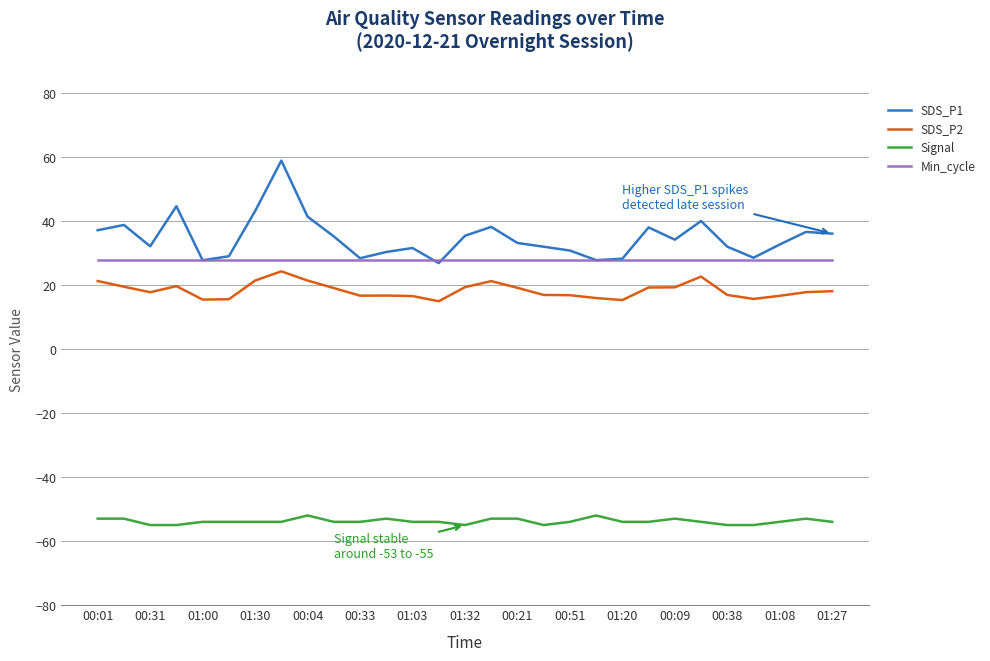

True or false: Min_cycle and SDS_P2 intersect in this chart.

False